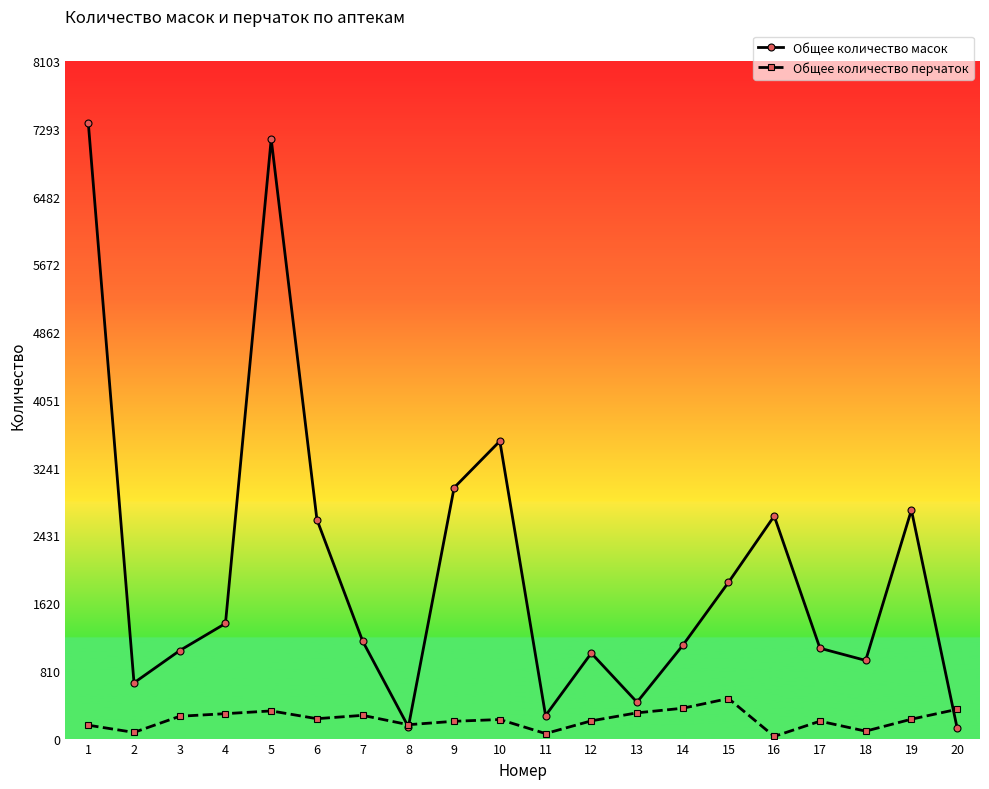

What is the spread (max minus min) of values at 17?

873